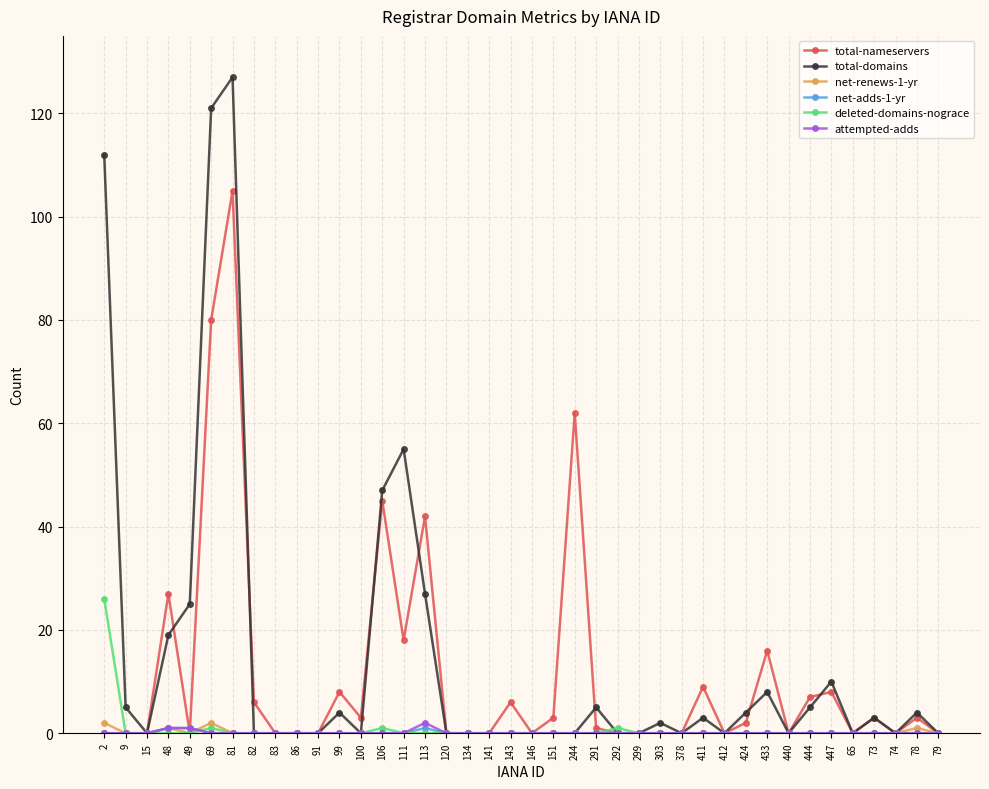

Where is the first local minimum for total-domains?

15